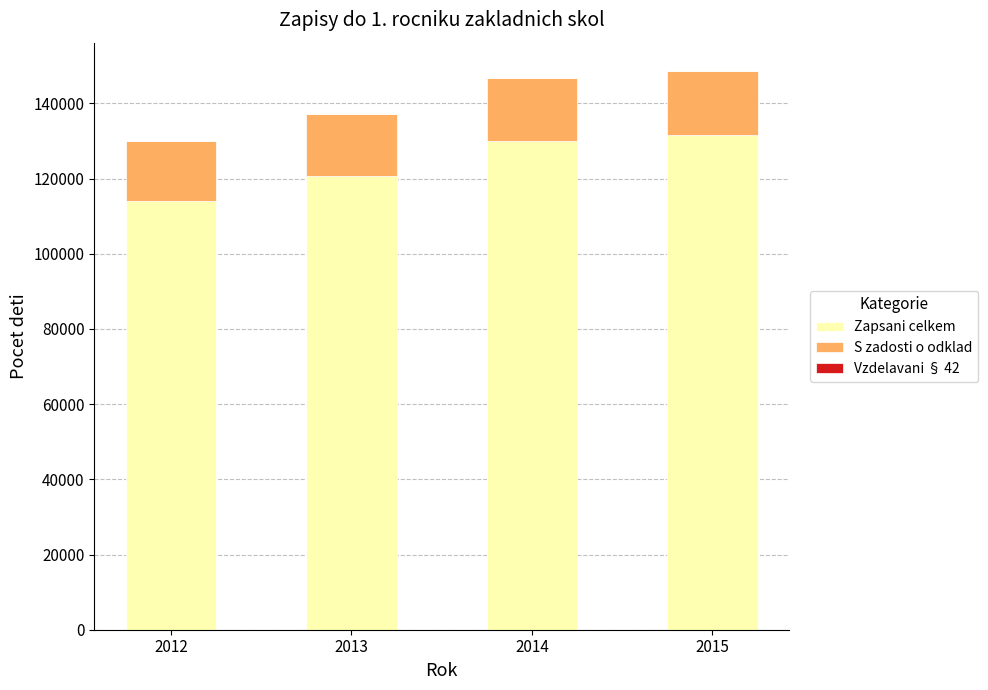

Are the bars grouped side by side (vs. stacked)?

No